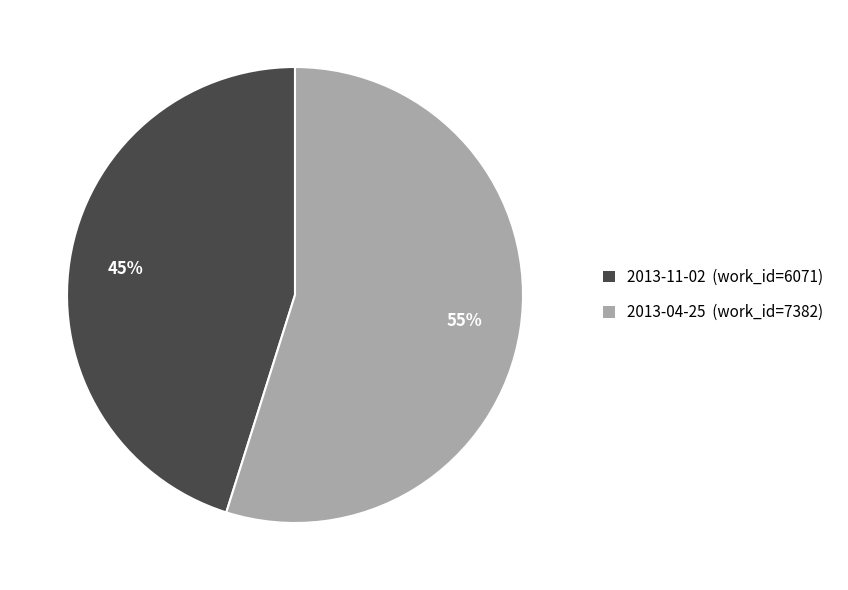

Is the sum of 2013-04-25 (work_id=7382) and 2013-11-02 (work_id=6071) greater than half?

Yes